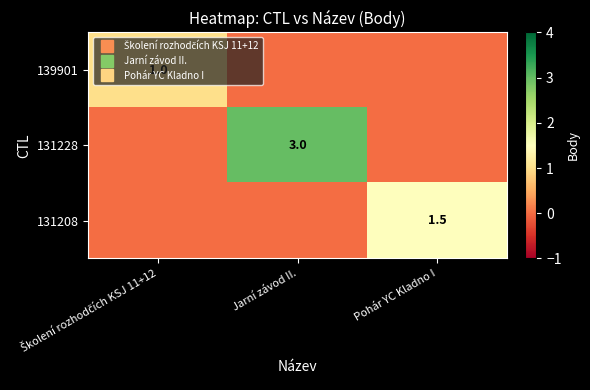

What is the maximum value for 131228?

3.0